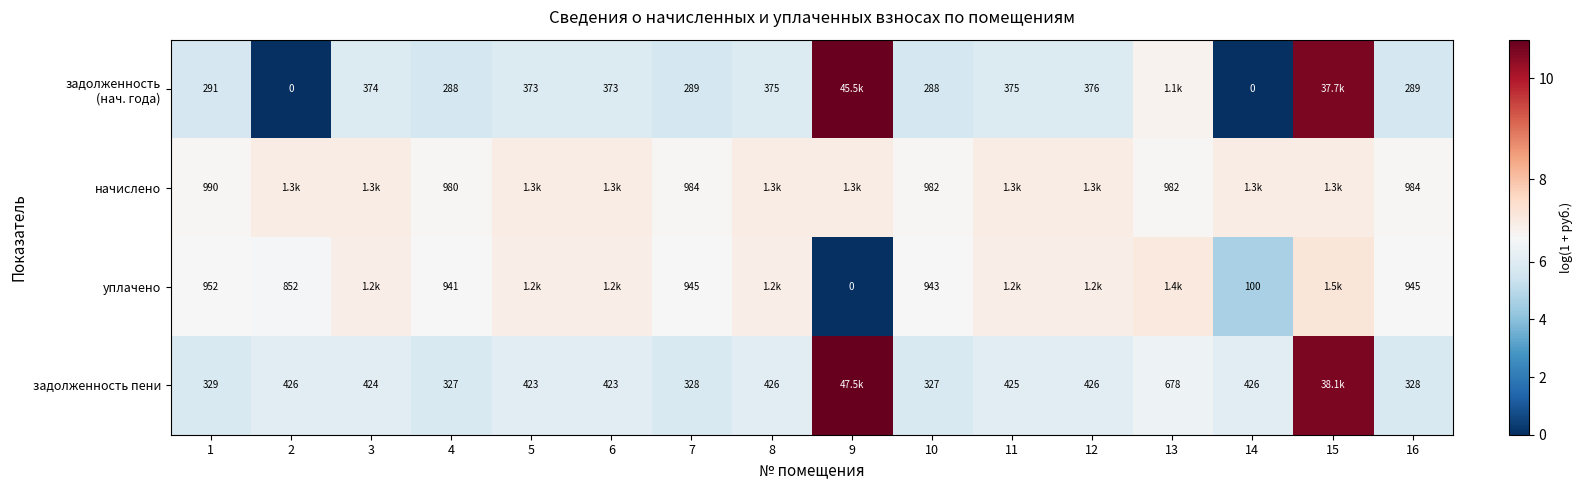

The задолженность пени series shows 10.8 at 9. True or false?

True